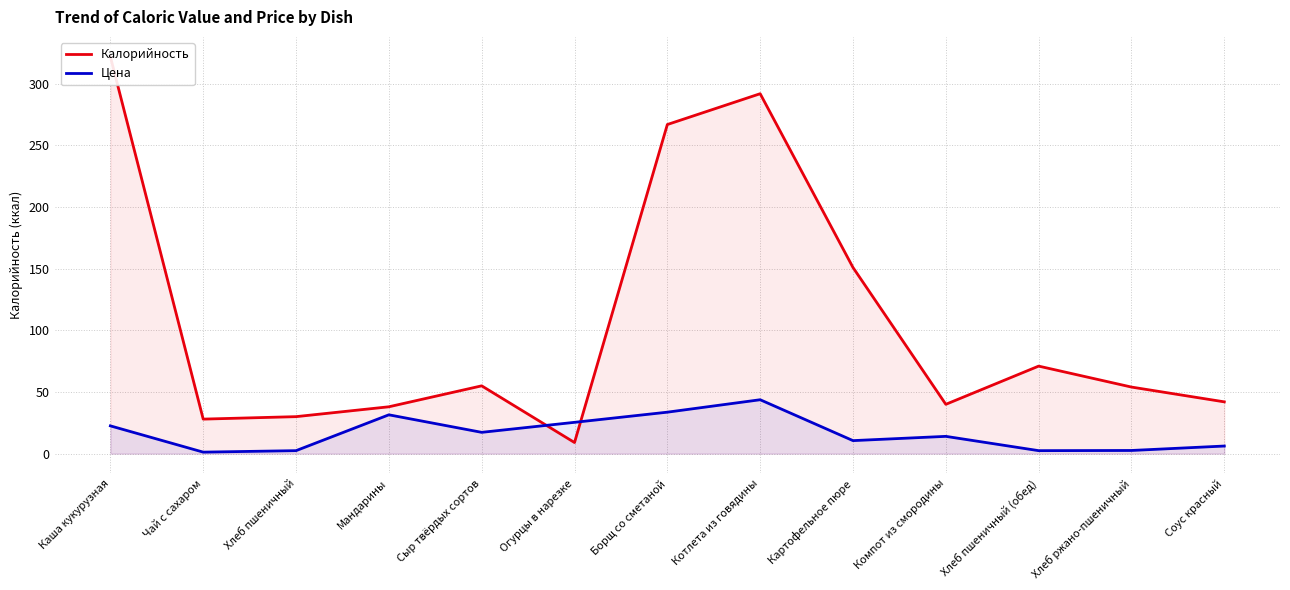

List the labels in order of Цена value, smallest first.

Чай с сахаром, Хлеб пшеничный, Хлеб пшеничный (обед), Хлеб ржано-пшеничный, Соус красный, Картофельное пюре, Компот из смородины, Сыр твёрдых сортов, Каша кукурузная, Огурцы в нарезке, Мандарины, Борщ со сметаной, Котлета из говядины